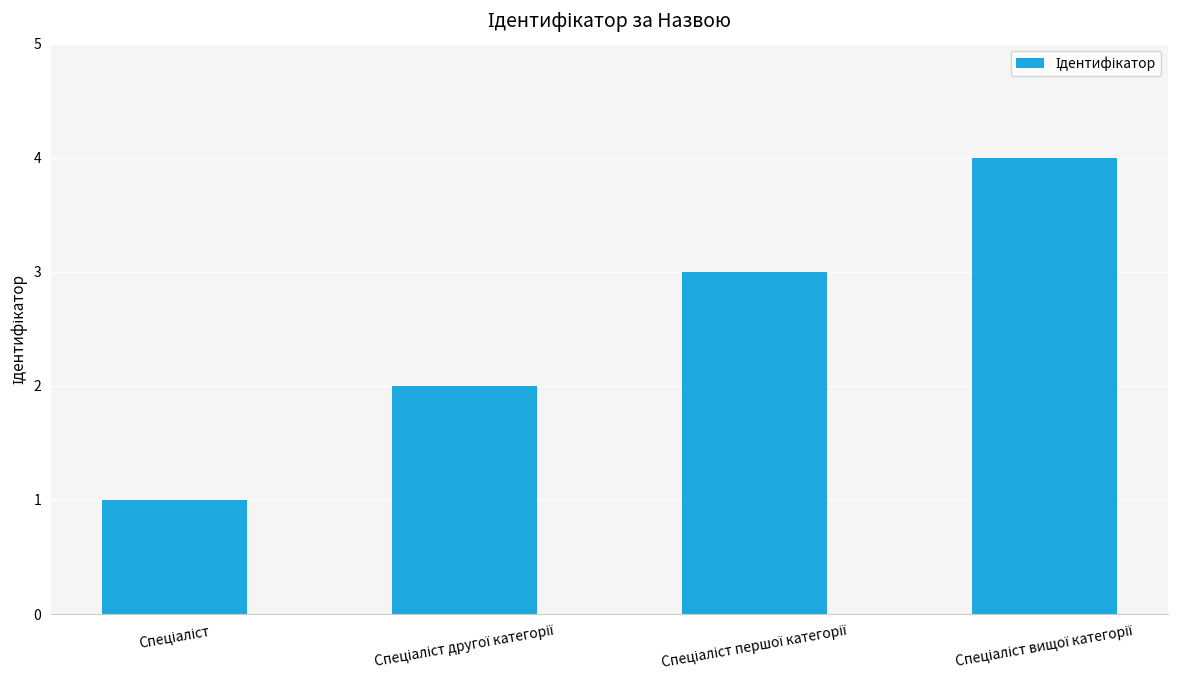

What is the sum of all values?

10